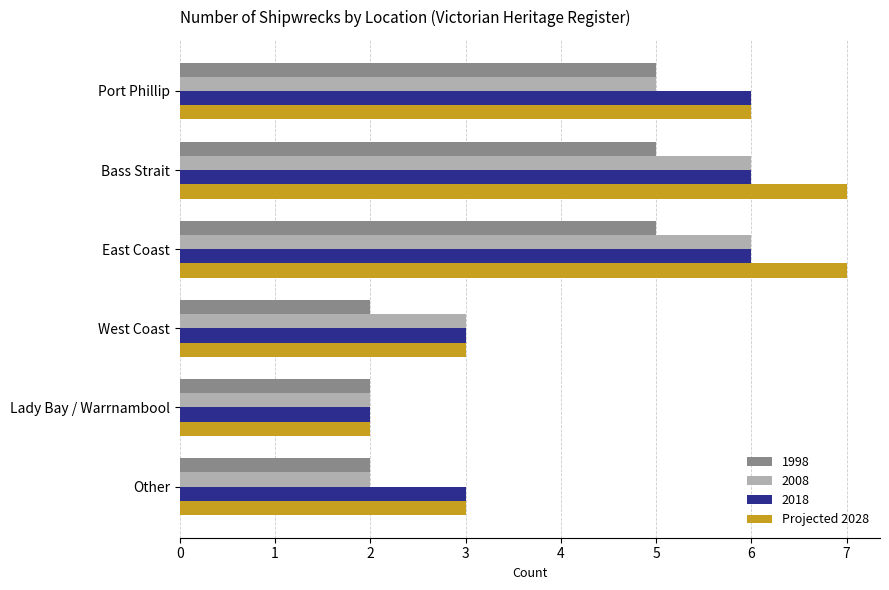

Is it true that 2018 equals 6 at Bass Strait?

True